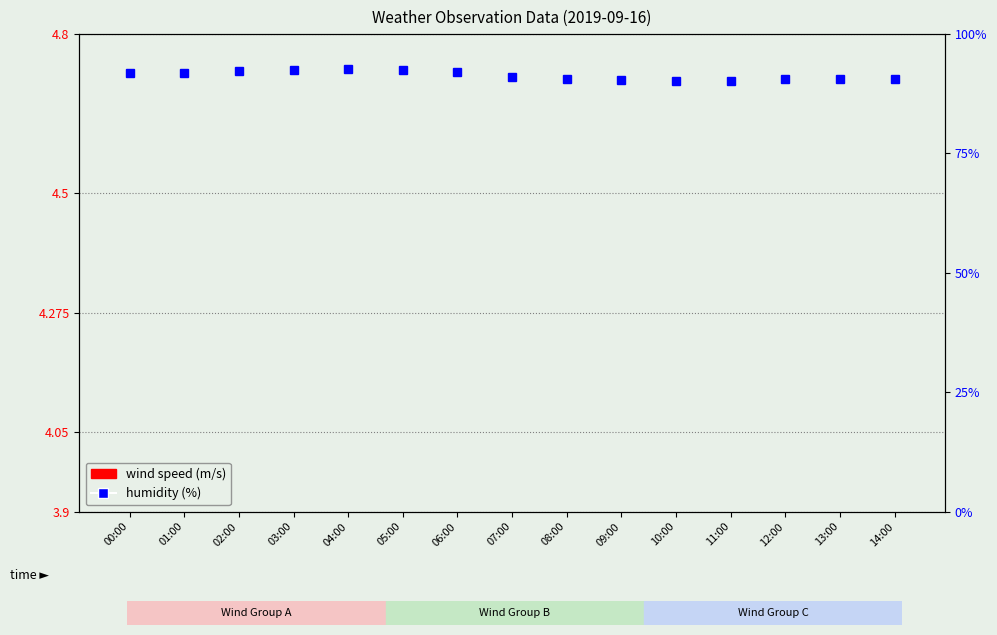

Read the value at 07:00.

1.9